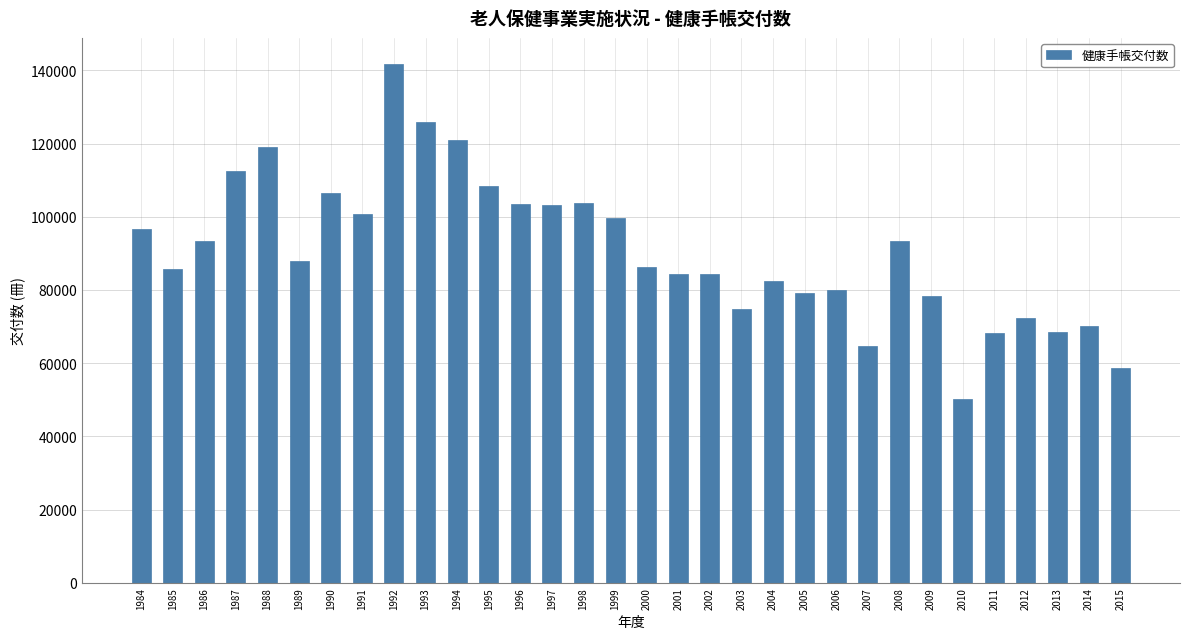

What is the smallest value displayed?

50063